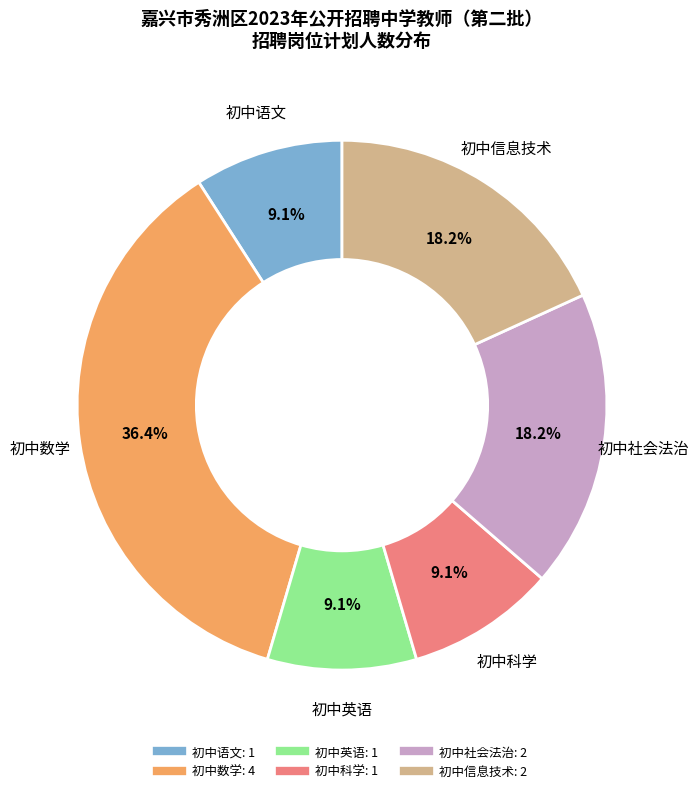

To the nearest percent, what portion does 初中社会法治 represent?

18%